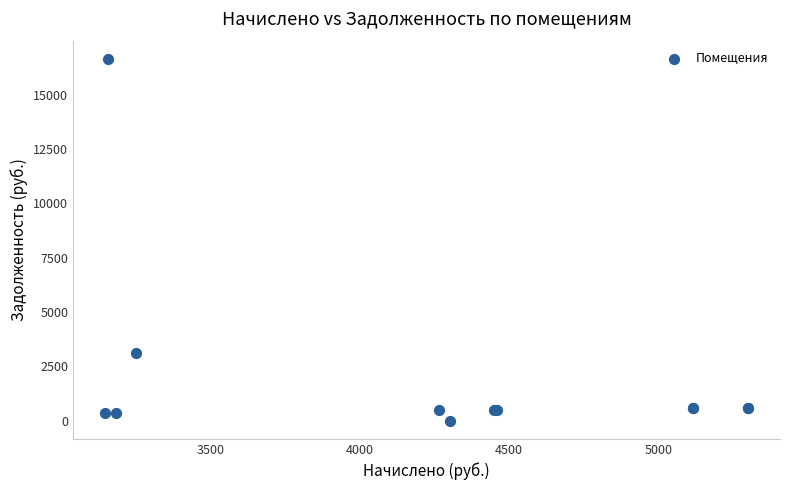

What Y value in the scatter plot is closest to 8327?

3139.4